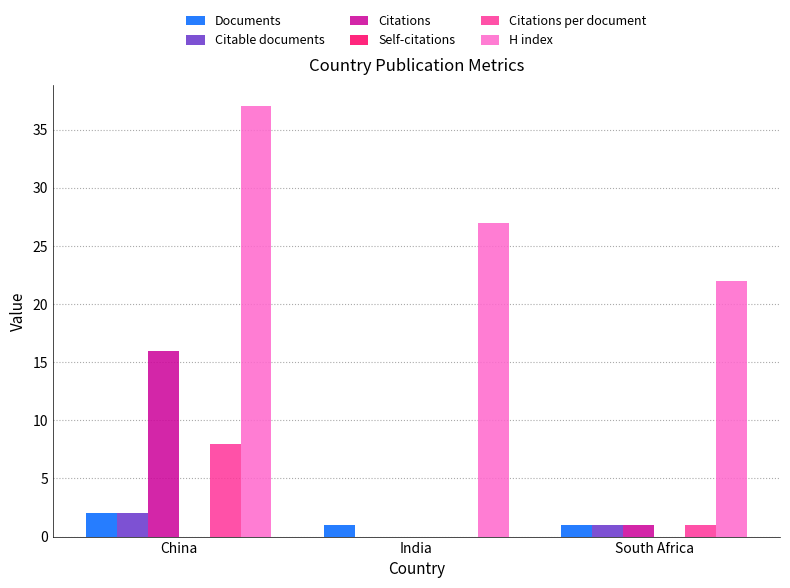

Is it true that Citable documents equals 2 at China?

True